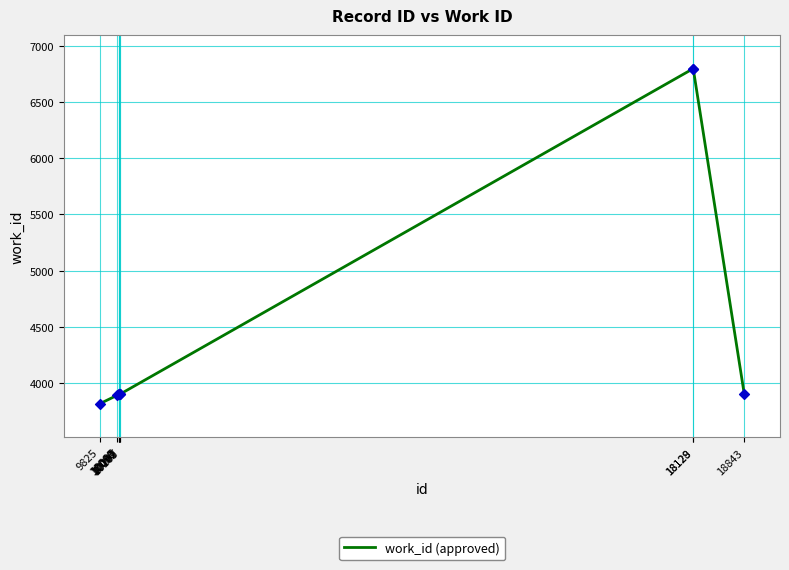

Between 9825 and 18843, which is larger?

18843